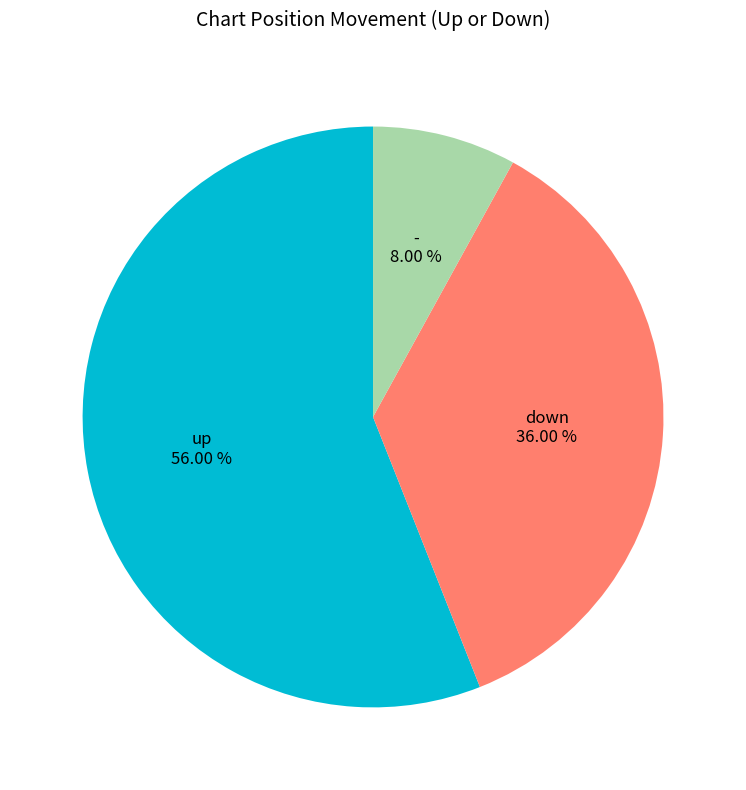

What is the ratio of the value at - to the value at up?

0.1